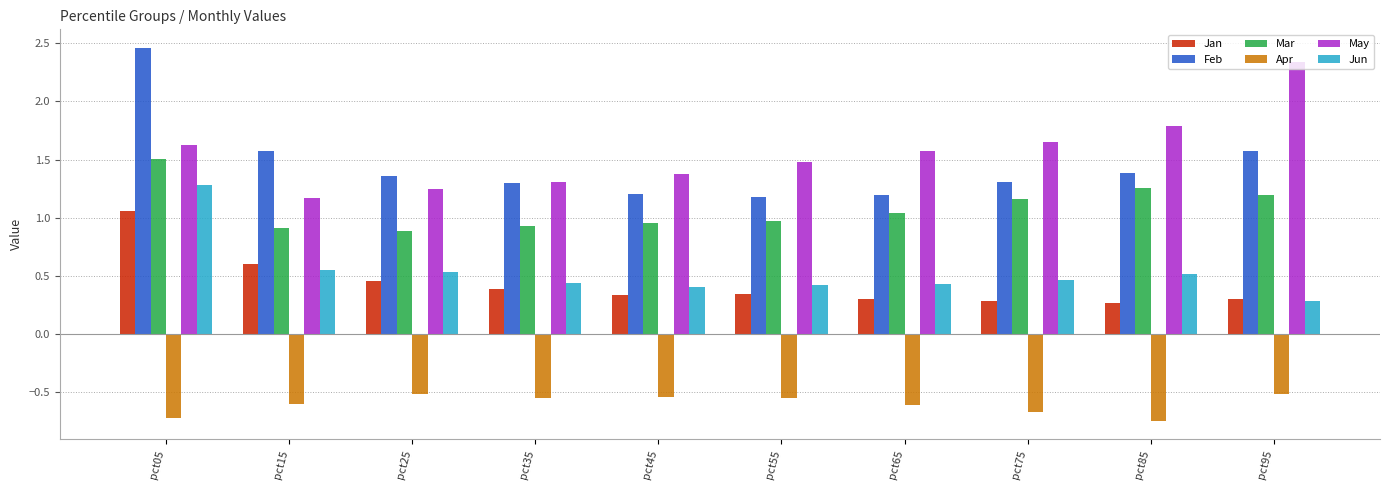

Is the value of Feb at pct85 greater than the value of Jan at pct35?

Yes